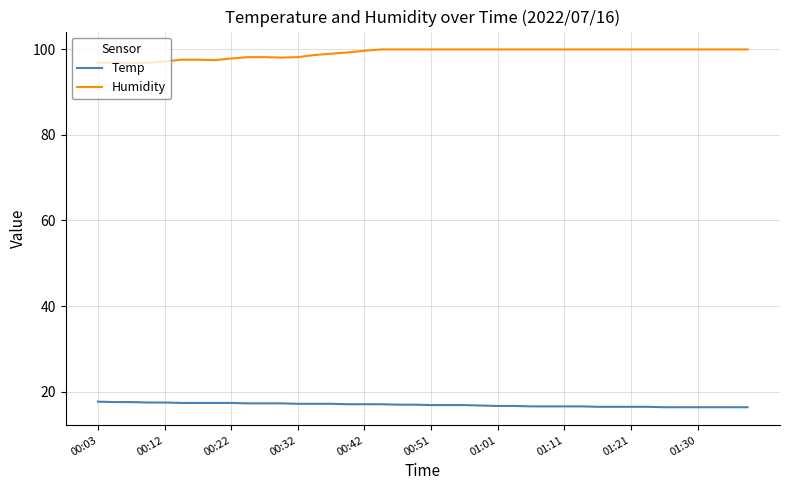

What is the difference between the maximum and minimum values in the Humidity series?

3.2